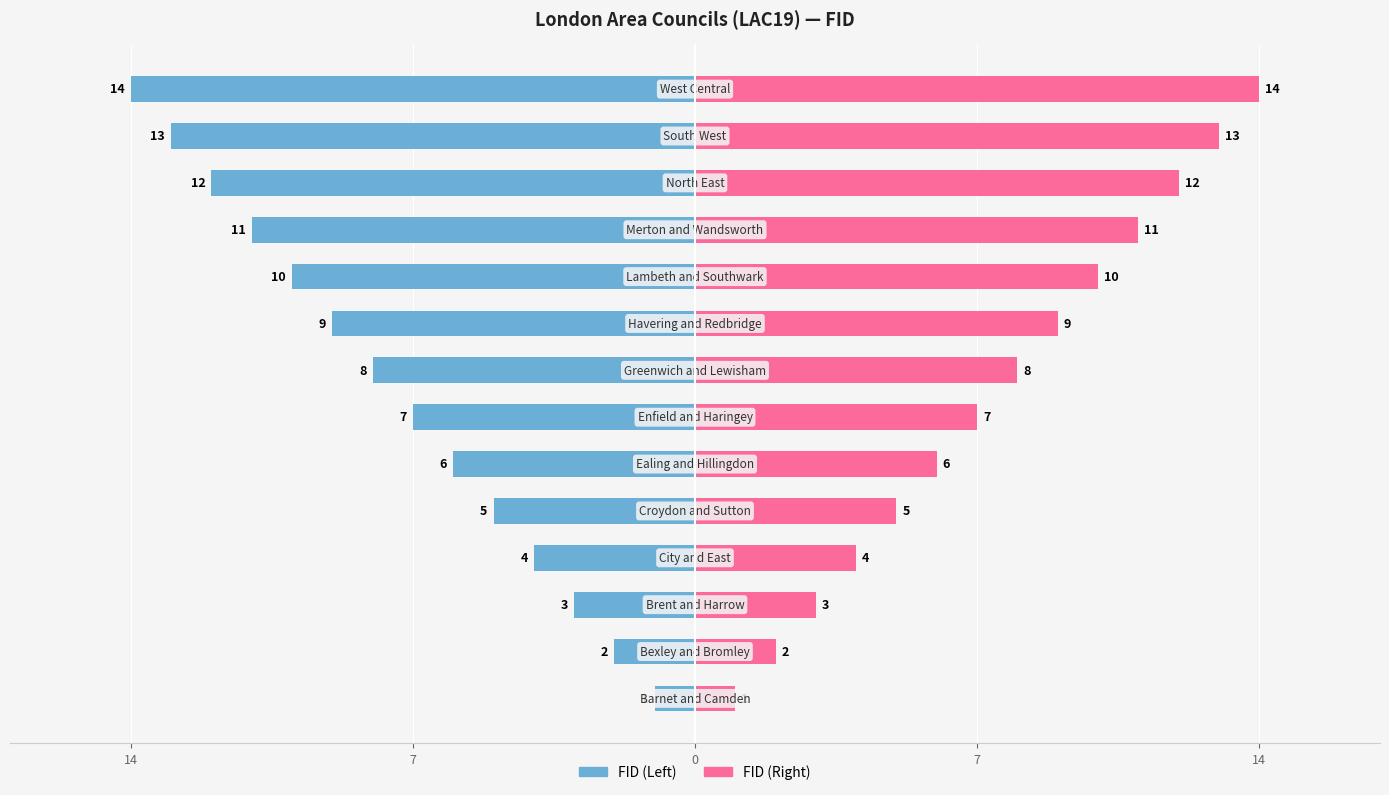

What value does the FID (Right) series have at 13, to the nearest 10?

10